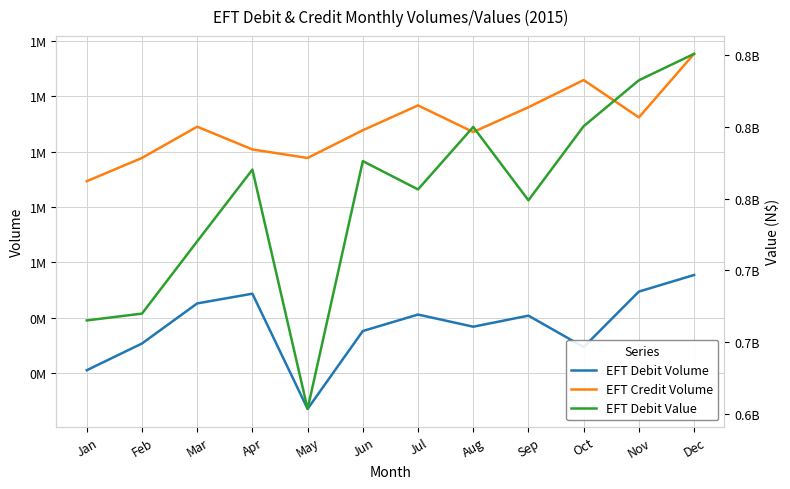

The EFT Debit Volume series shows 335121.0 at May. True or false?

True